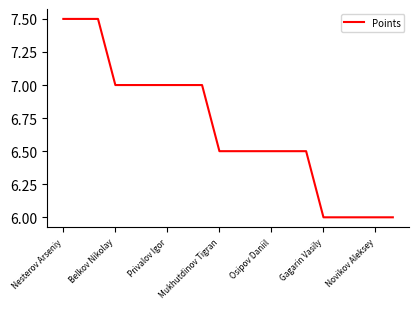

What is the minimum value shown in the chart?

6.0